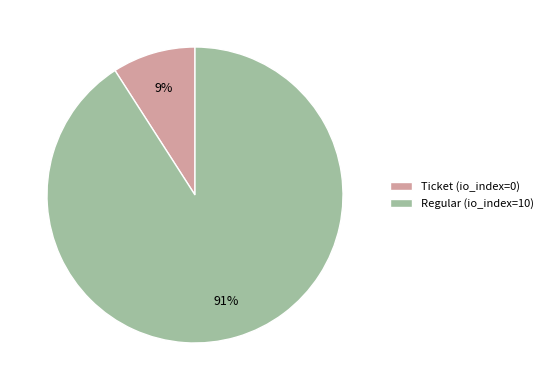

Which category has the smallest portion of the pie?

Ticket (io_index=0)